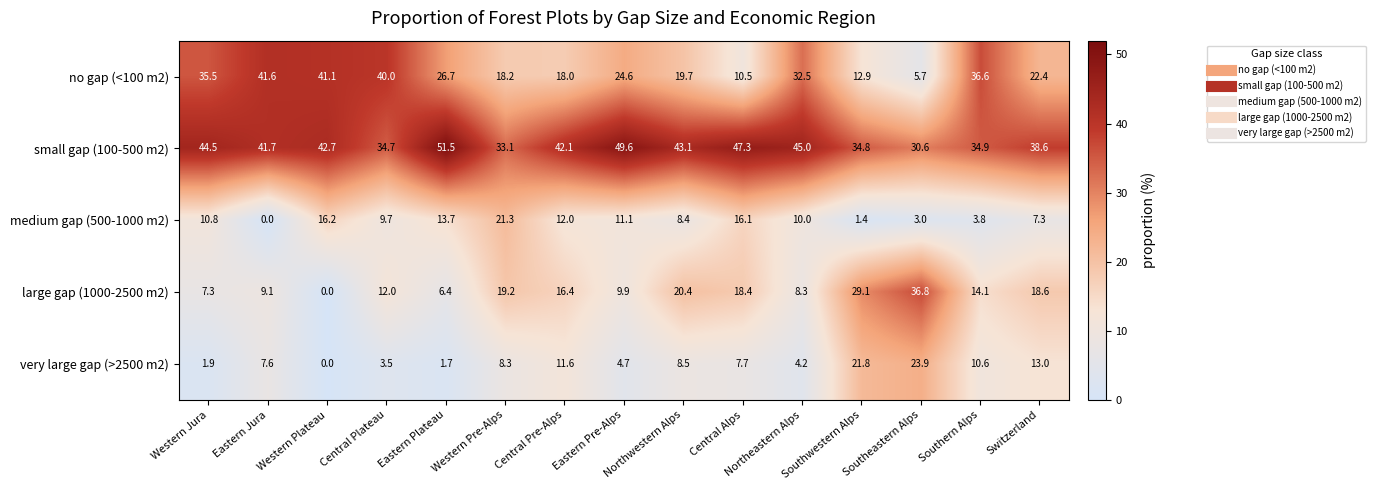

Which series has the largest total across all categories?

small gap (100-500 m2)